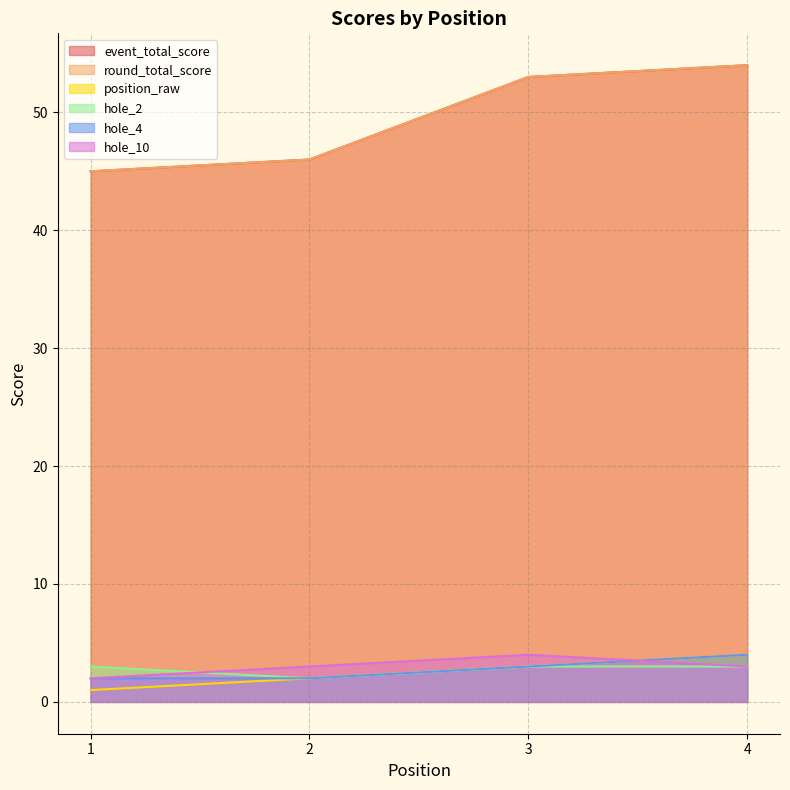

In hole_10, how many points are higher than both neighbors (excluding endpoints)?

1